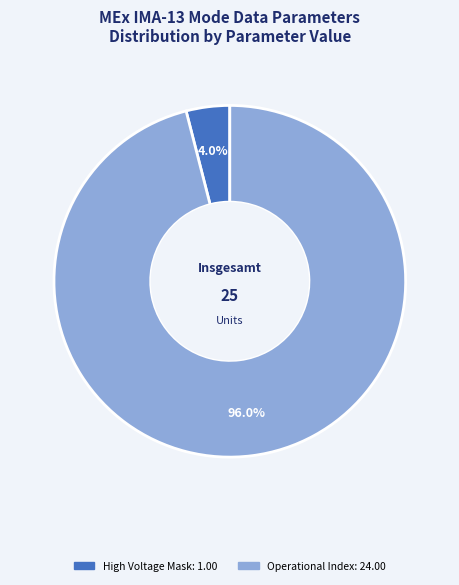

Does any single category account for the majority?

Yes